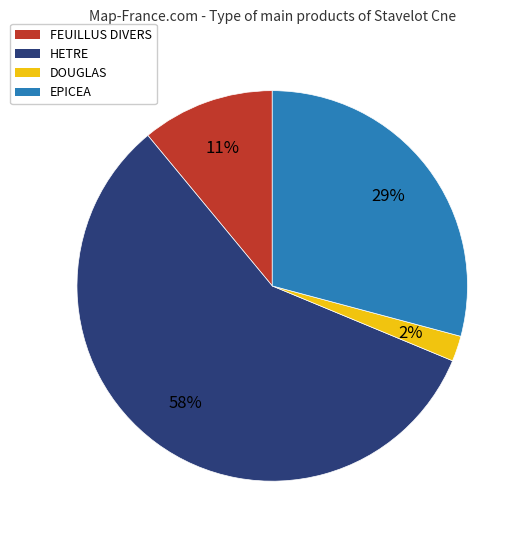

Rank the categories by value from highest to lowest.

HETRE, EPICEA, FEUILLUS DIVERS, DOUGLAS